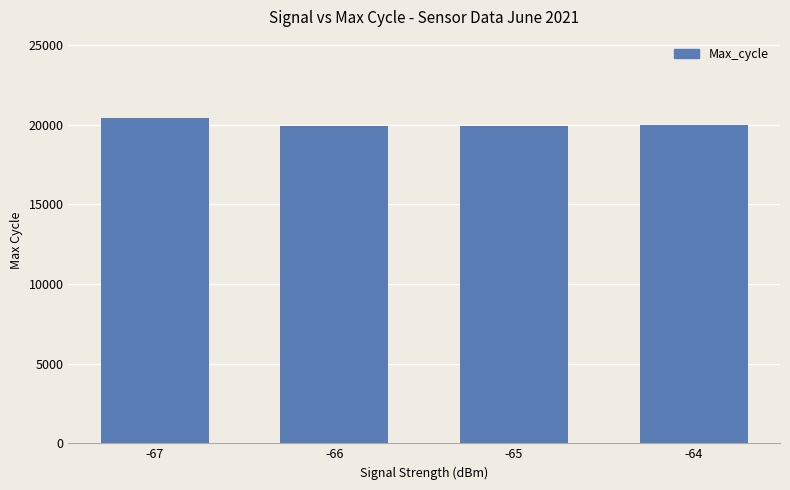

What is the change in value from -66 to -64?

+62